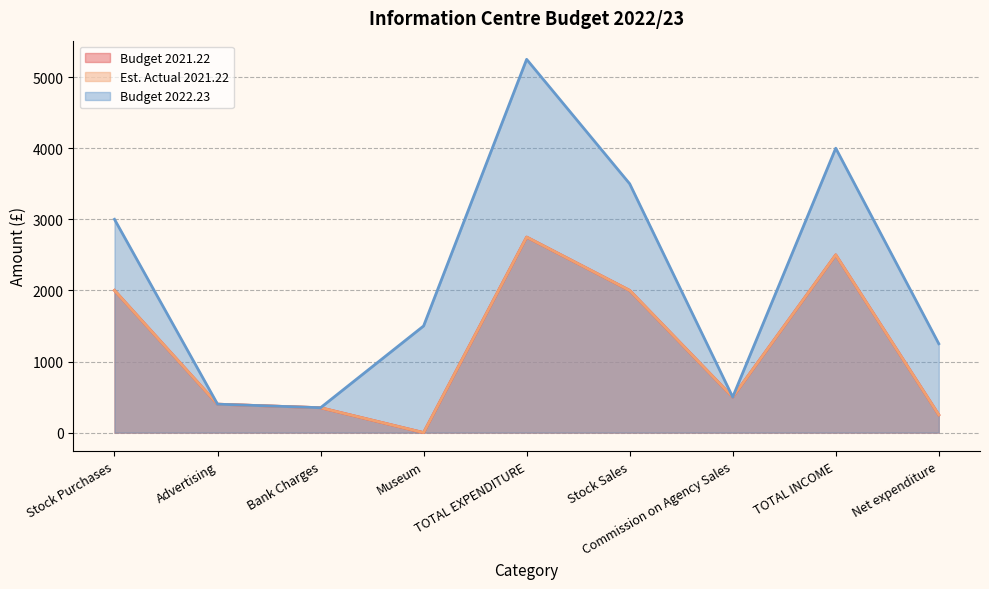

At which label does Est. Actual 2021.22 reach its peak?

TOTAL EXPENDITURE